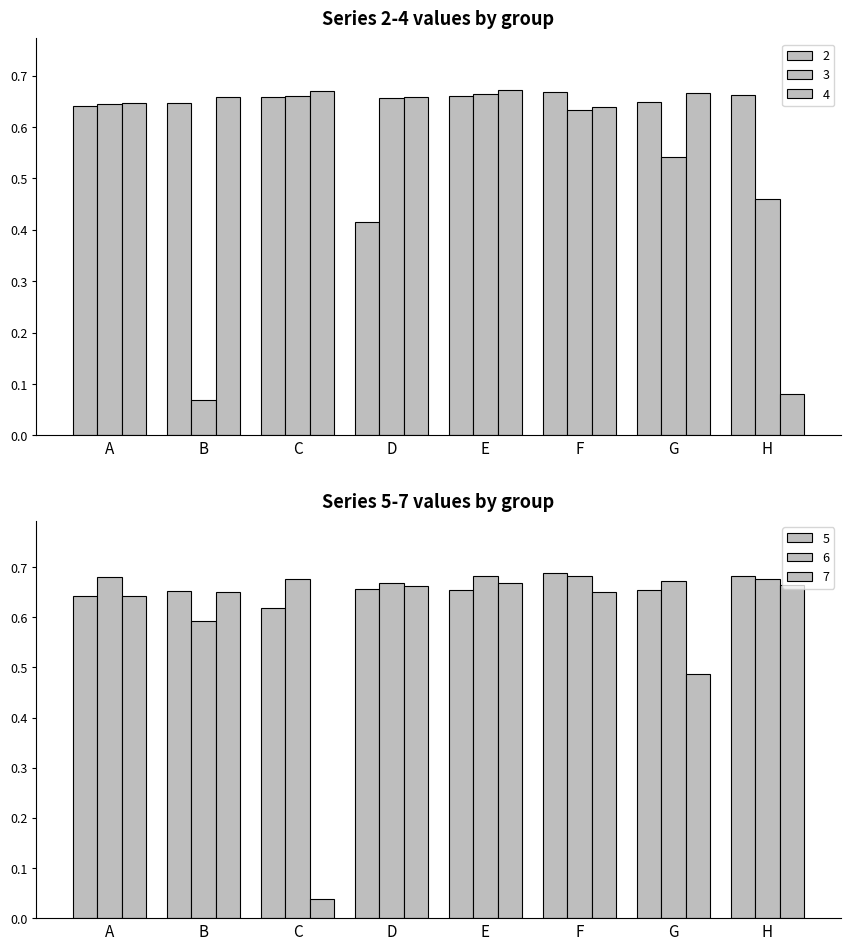

What is the sum of the 3 values at D and A?

1.3